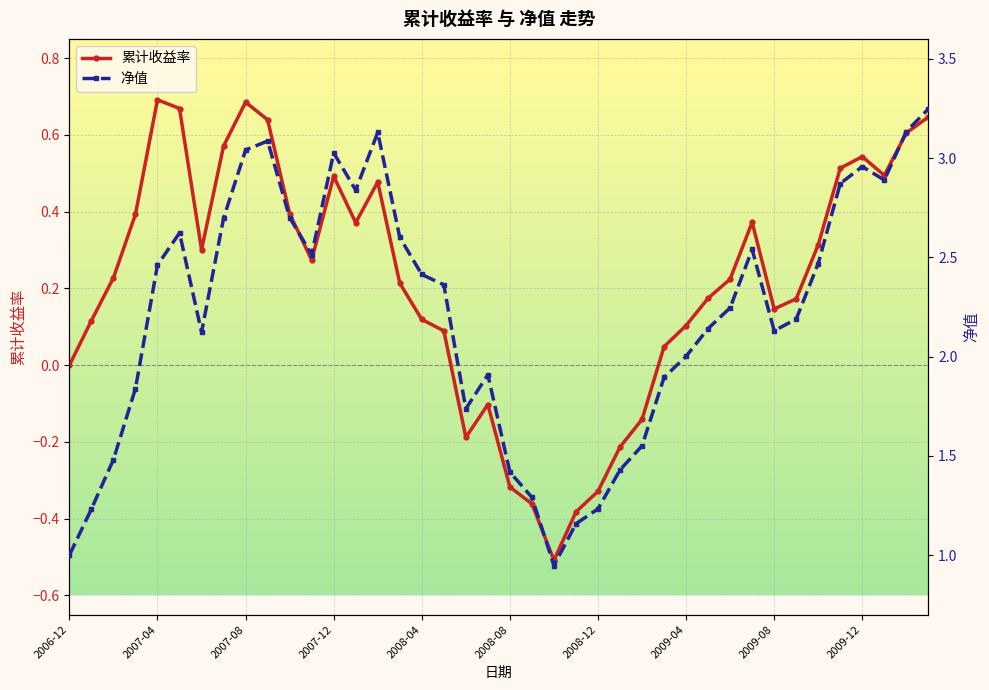

Does the chart display data point markers on the line(s)?

Yes